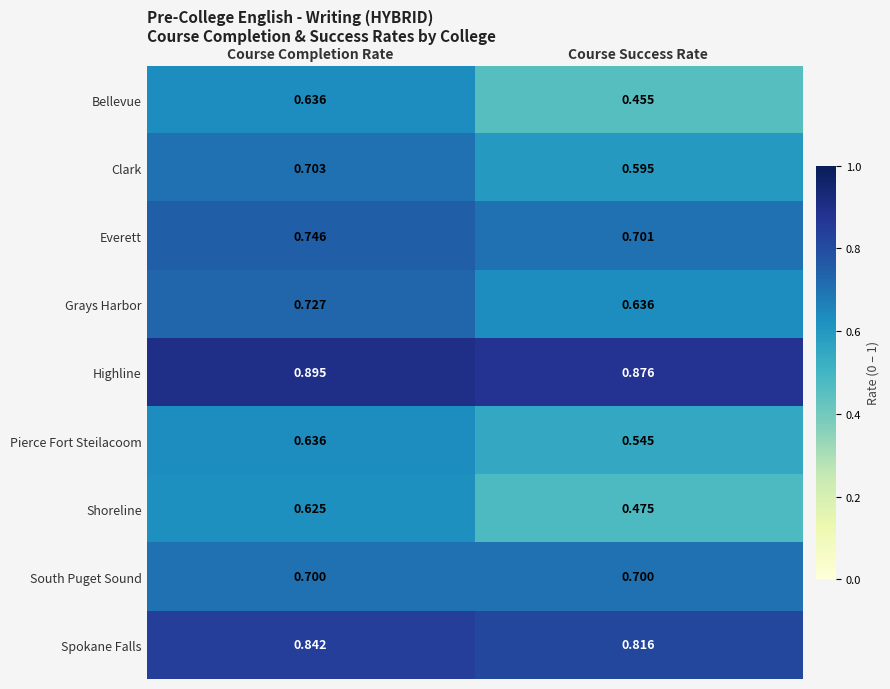

Rank the categories by Shoreline value from highest to lowest.

Course Completion Rate, Course Success Rate